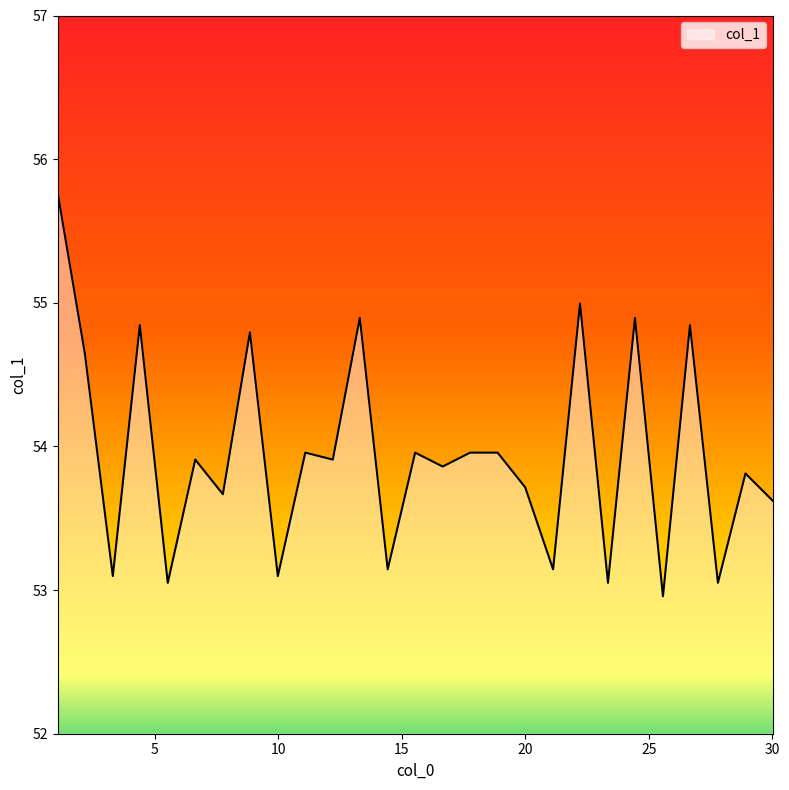

What is the sum of all values?

1456.6